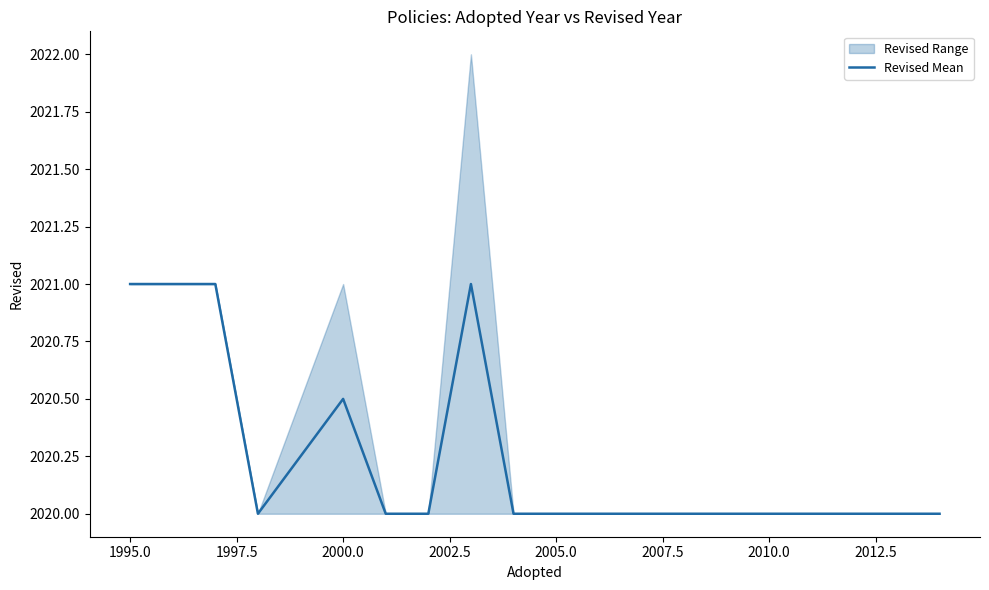

What is the highest value of the Revised Mean series?

2021.0